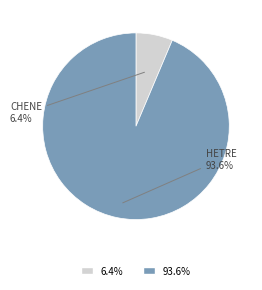

Does any single category account for the majority?

Yes